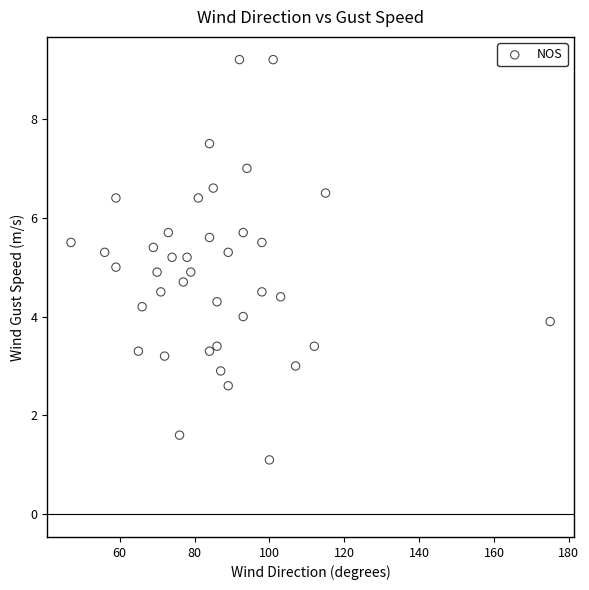

What is the range of X values (max minus min)?

128.0